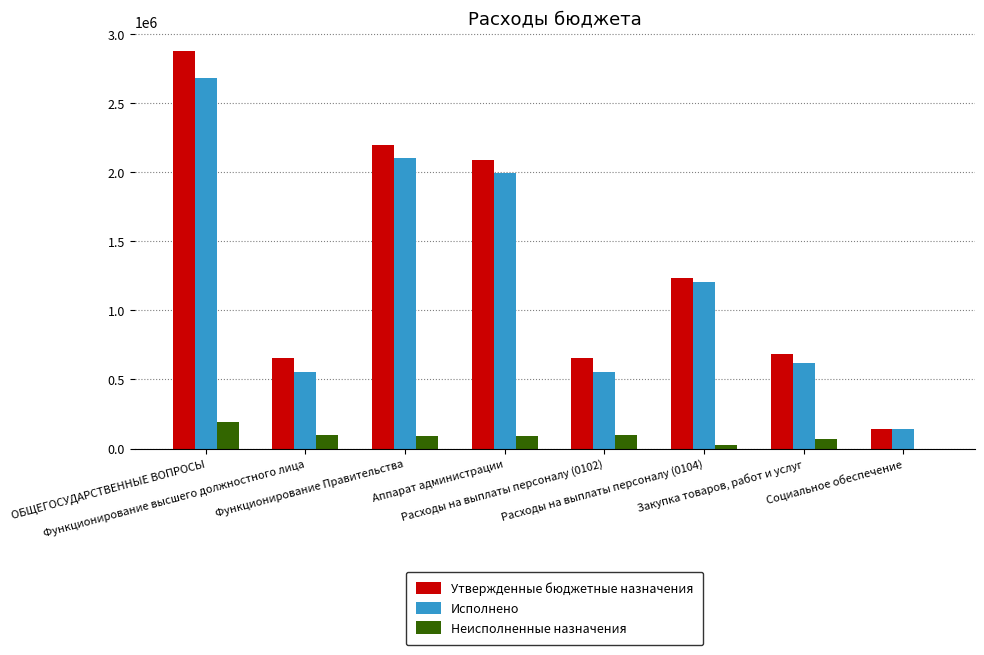

What is the label of the 3rd bar from the right?

Расходы на выплаты персоналу (0104)